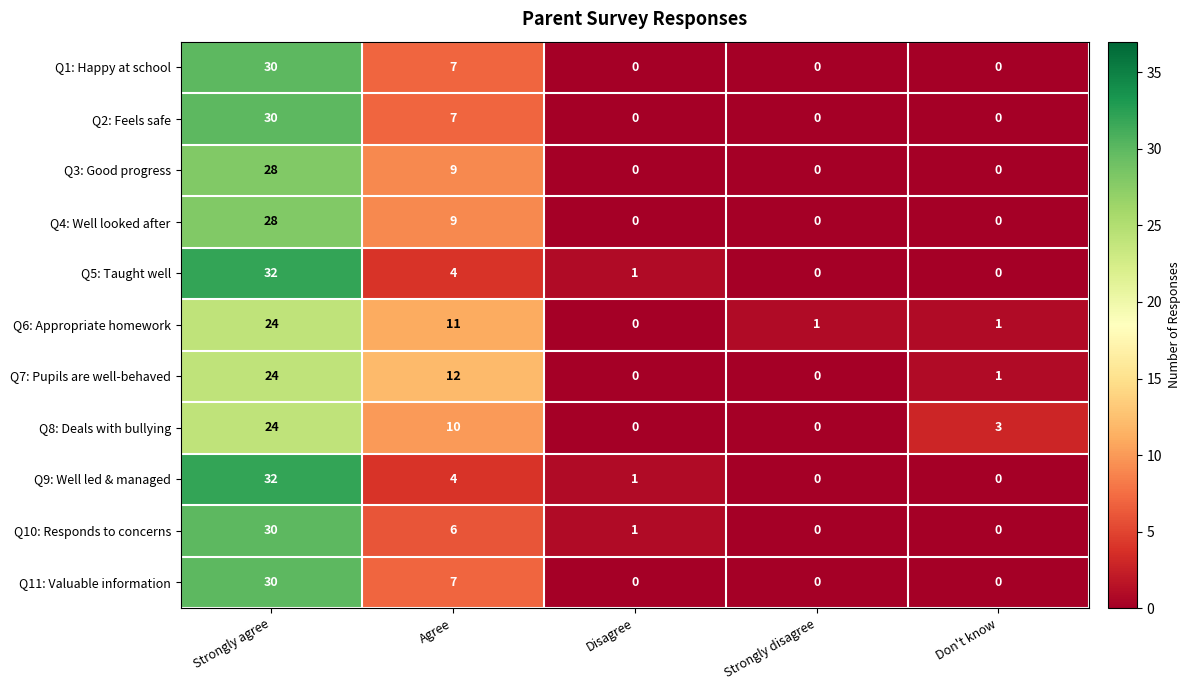

Which series changed the most between Strongly disagree and Don't know?

Q8: Deals with bullying